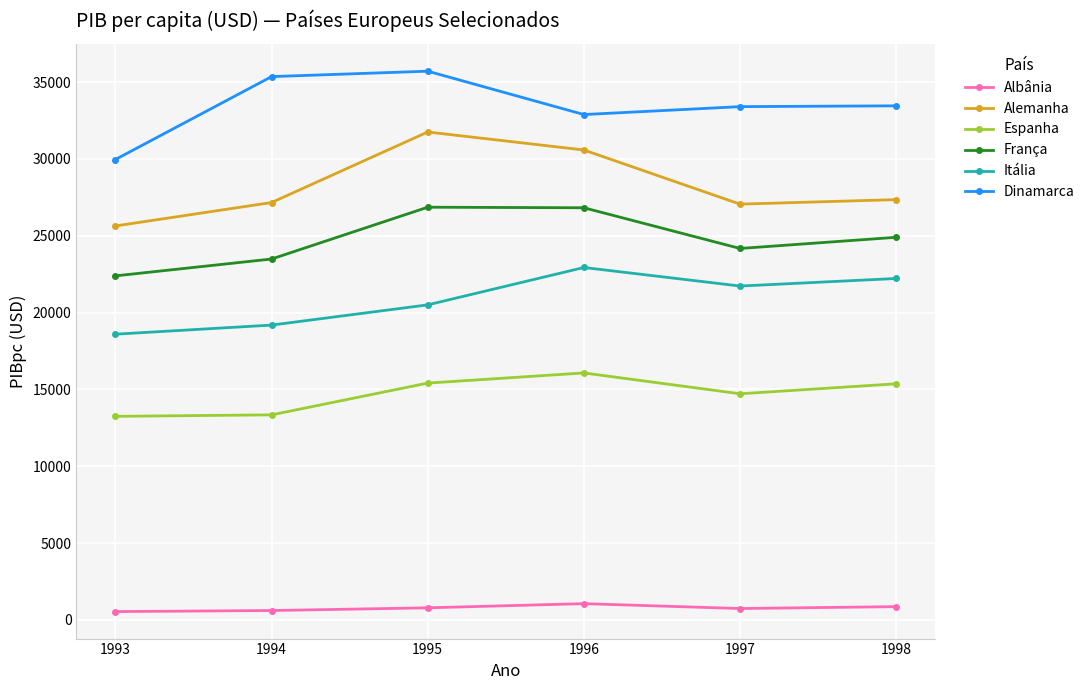

Which series has the largest total across all categories?

Dinamarca